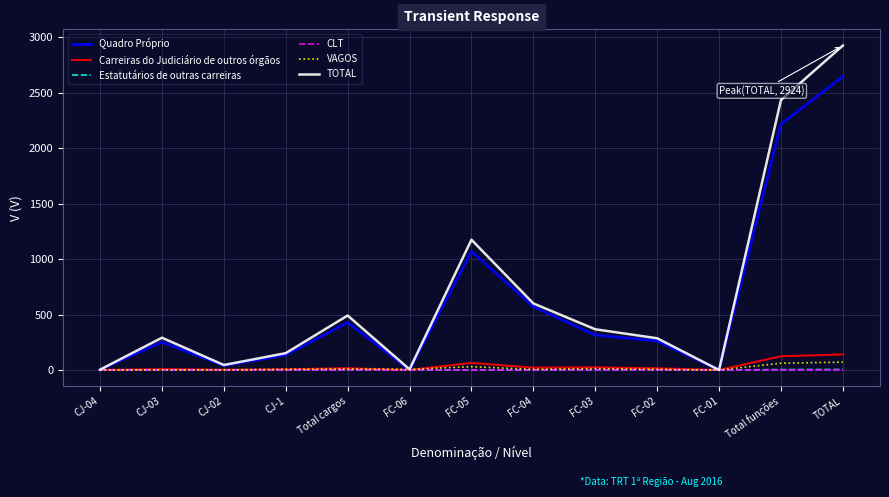

Which series has the widest spread of values?

TOTAL